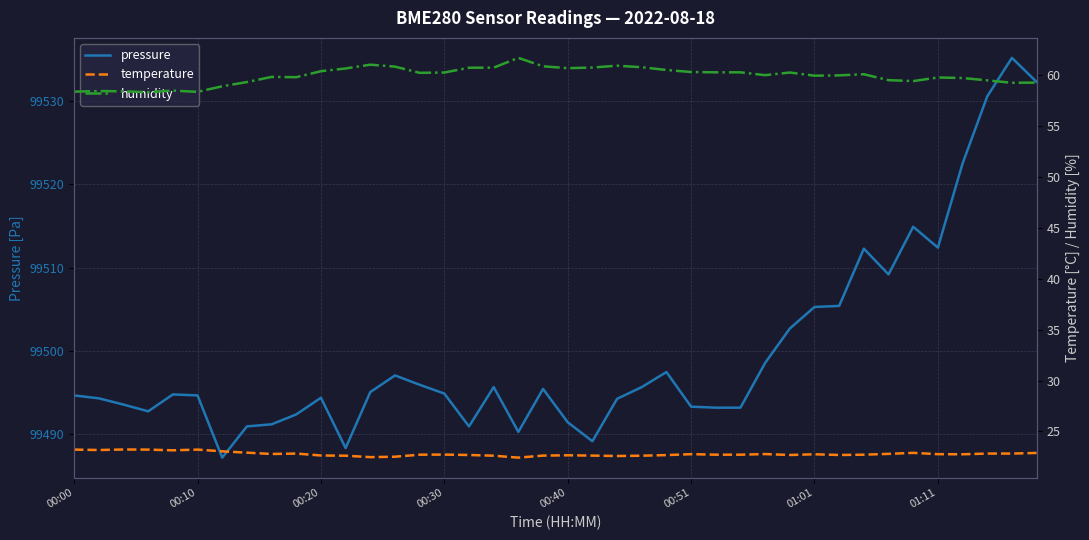

What is the value of the pressure point at the 34th from the left?

99509.2